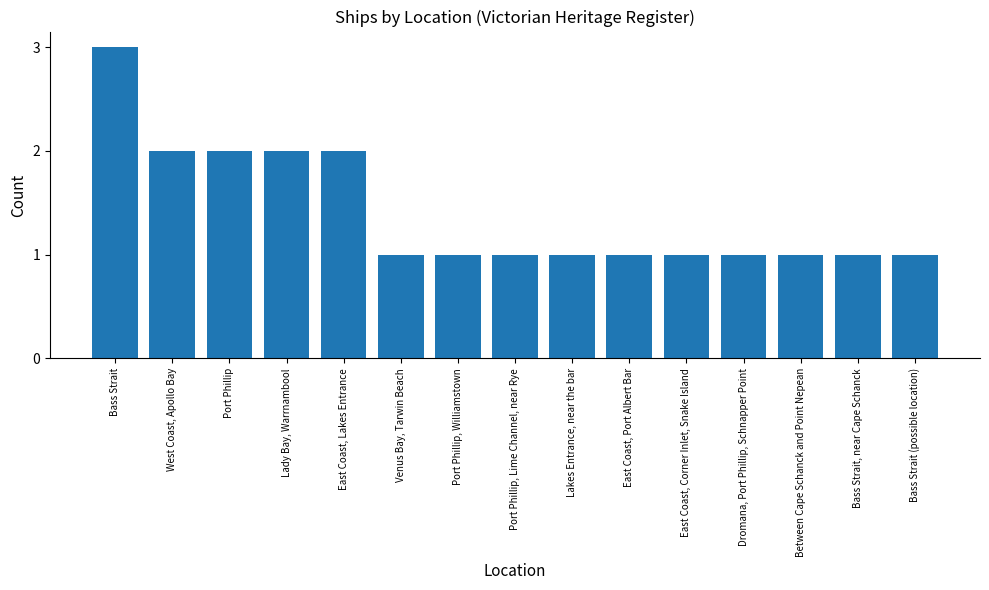

What is the sum of all values?

21